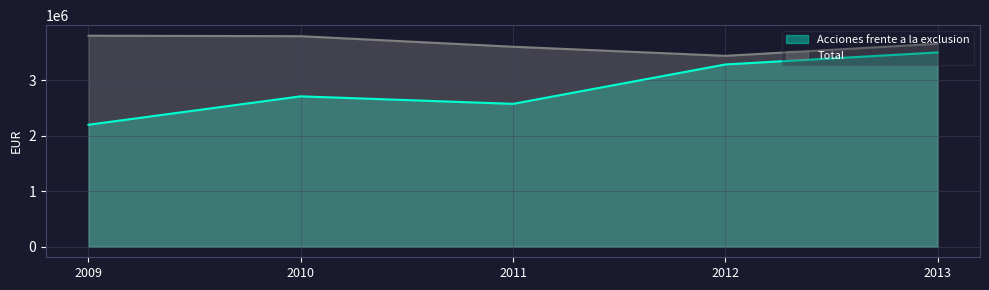

What is the total value across all series at 2009?

6001621